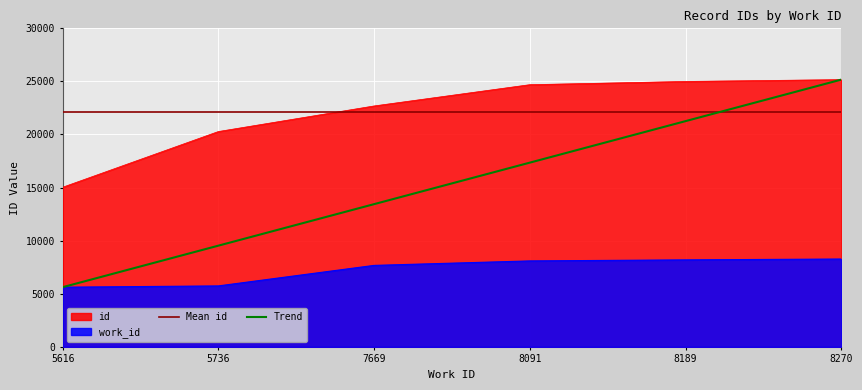

What is the approximate value of work_id at 7669, to the nearest 50?

7650